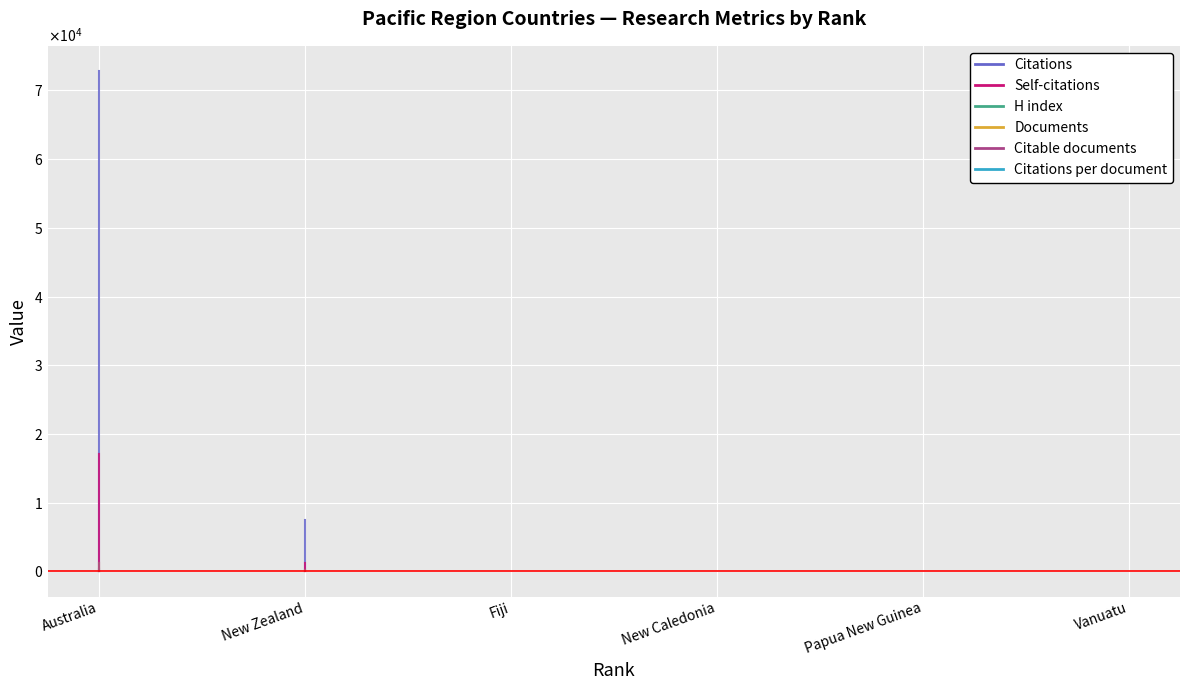

At 1, list the series in order from largest to smallest.

Citations, Self-citations, Documents, Citable documents, H index, Citations per document